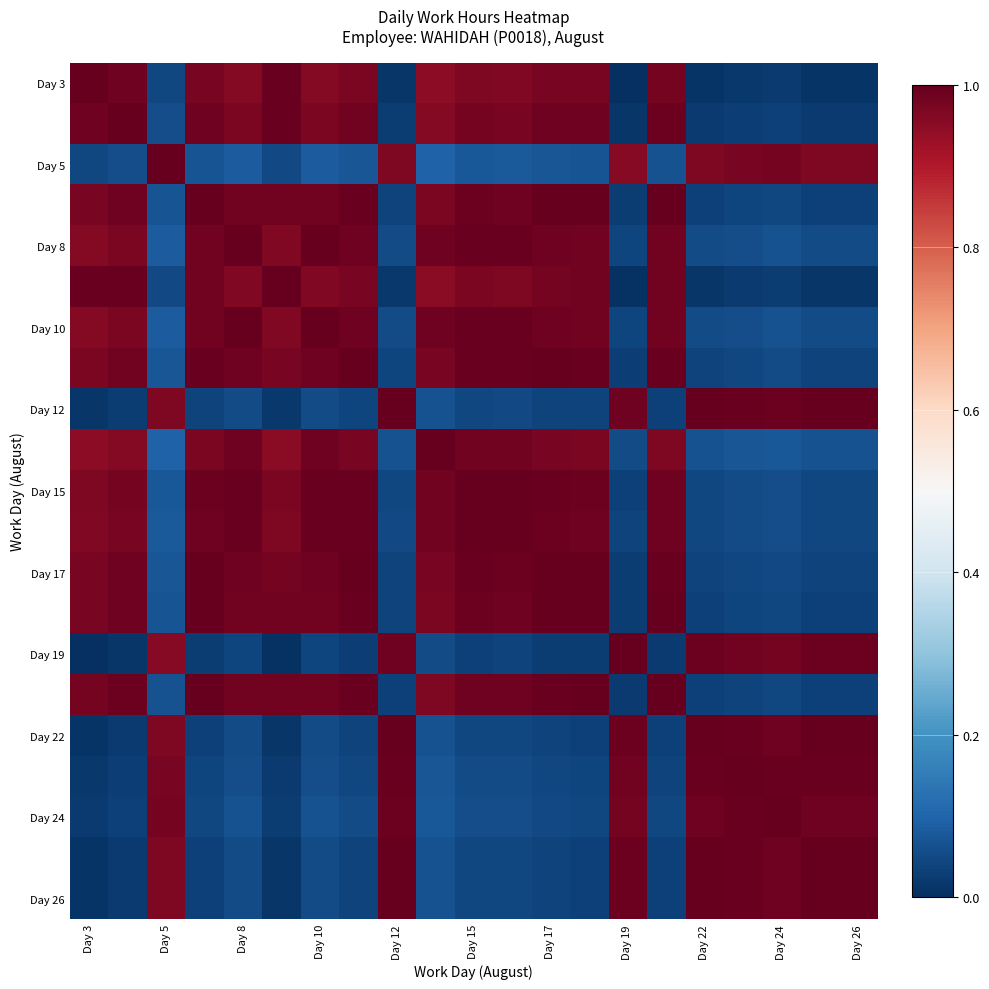

At how many categories does at least one series exceed 0?

21